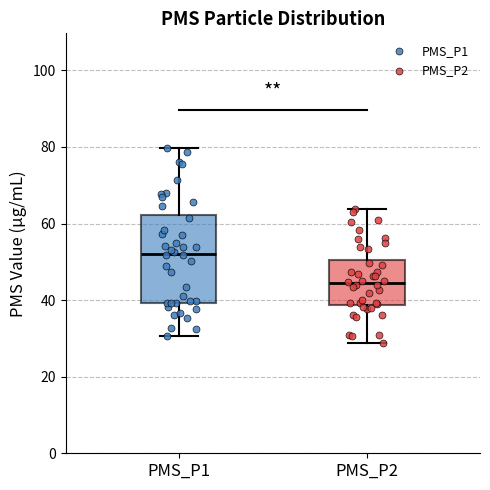

Which box is the tallest, from its lower edge to its upper edge?

PMS_P1